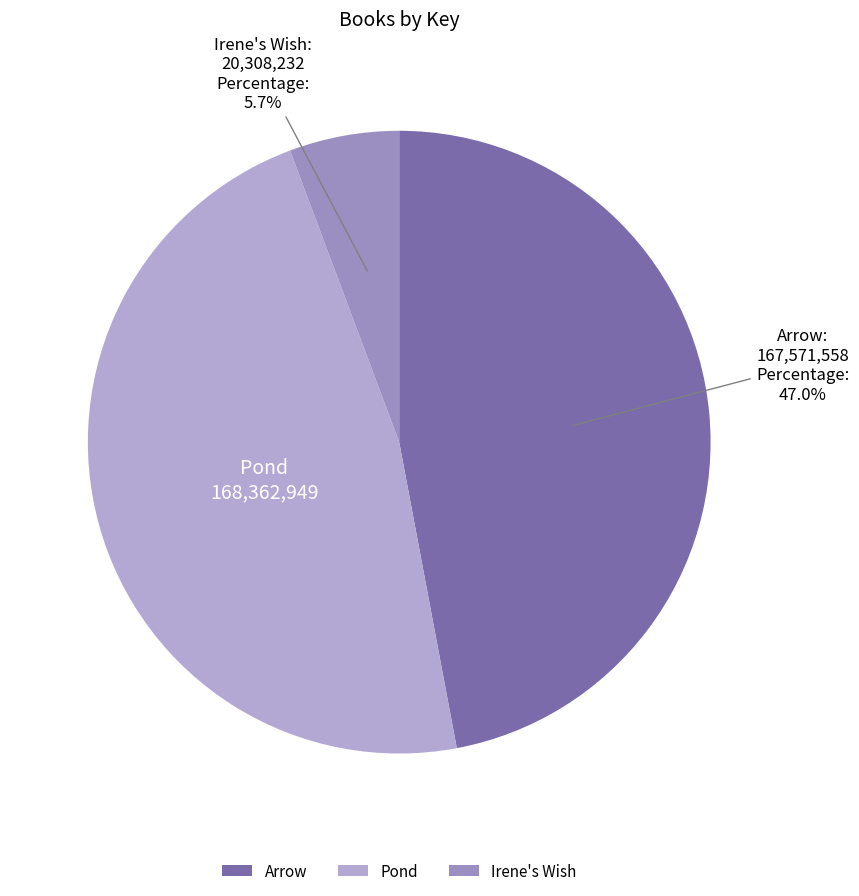

Does Arrow represent more than half of the total?

No